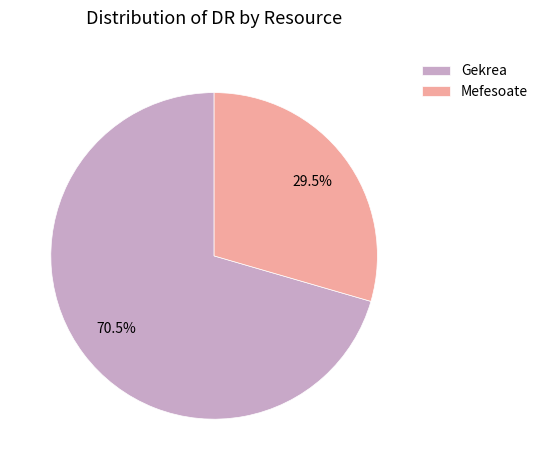

What is the majority slice?

Gekrea